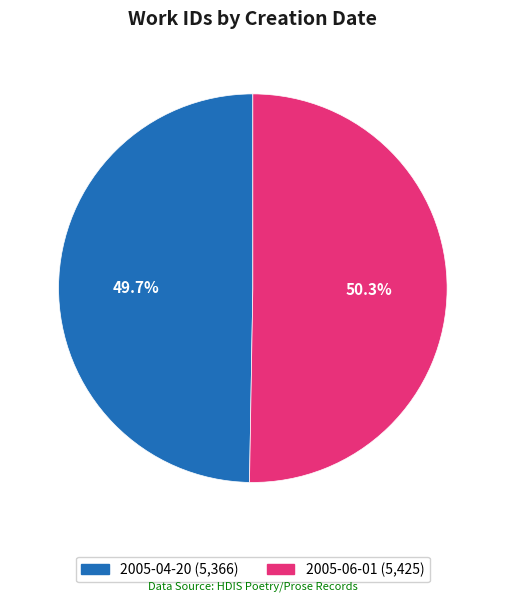

To the nearest percent, what percentage of the pie is 2005-06-01?

50%